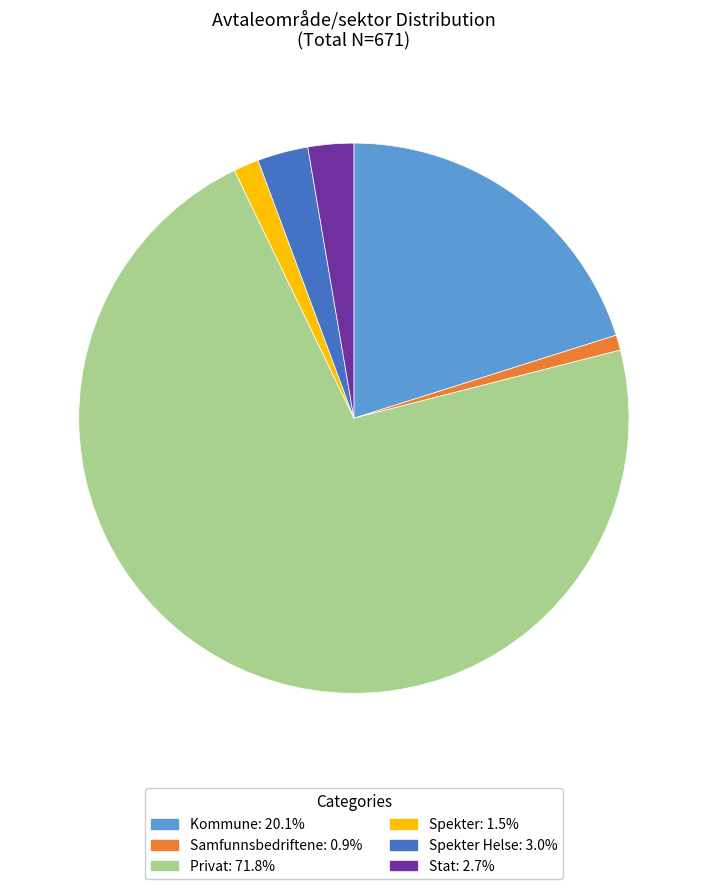

Is there any slice that represents more than half of the pie?

Yes